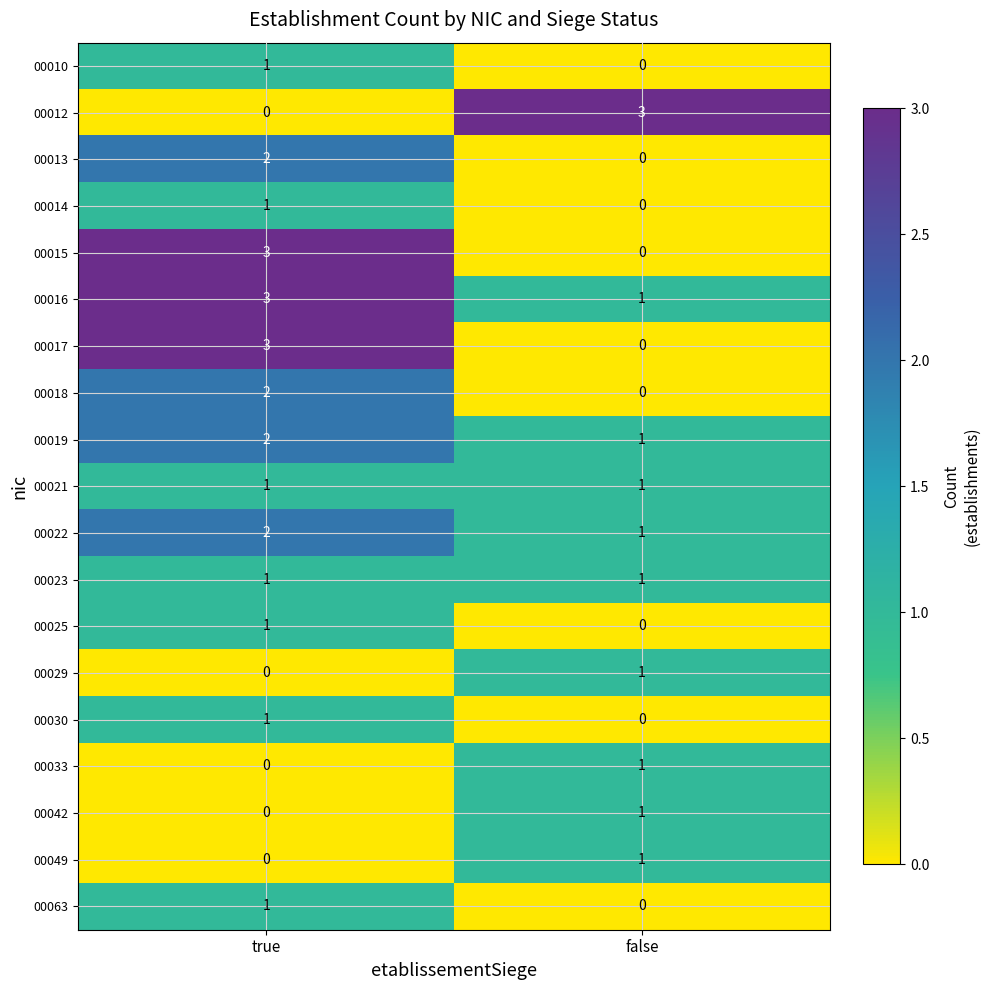

What is the total value across all series at false?

12